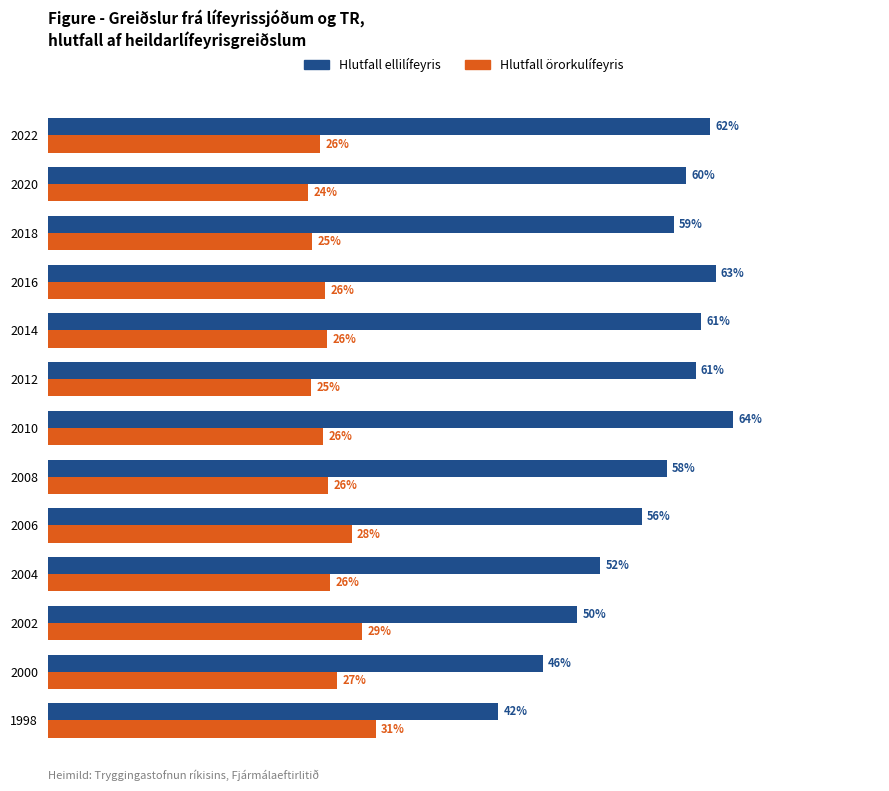

How many series are shown in this chart?

2